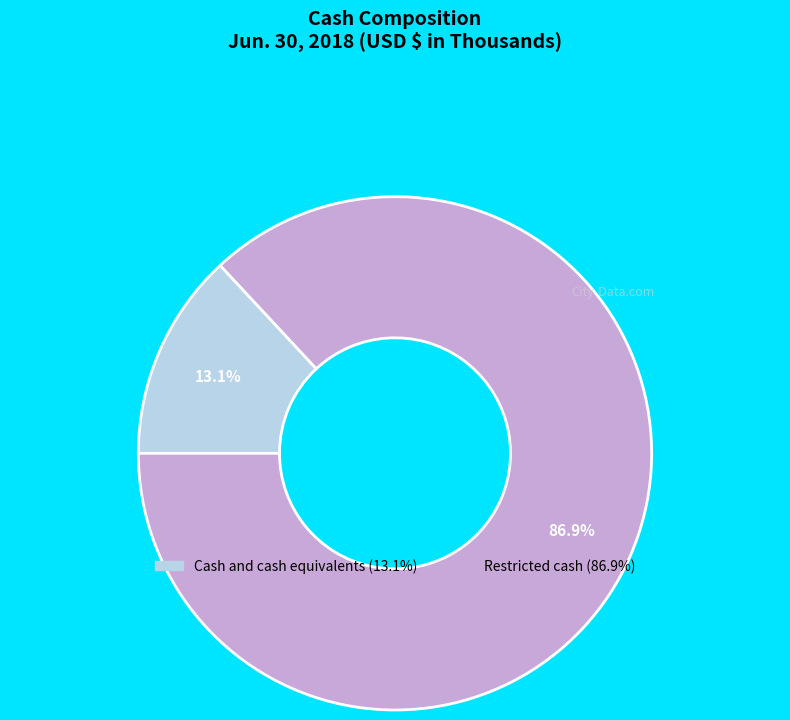

To the nearest percent, what is the average slice percentage?

50%